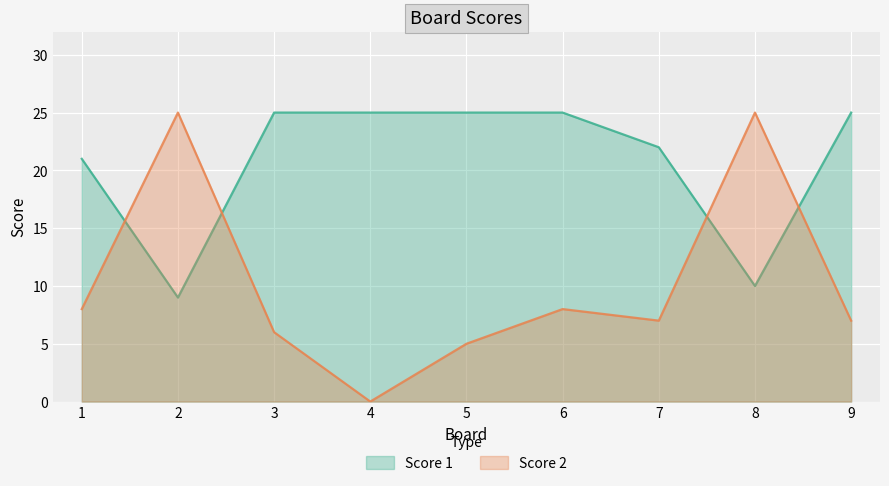

Does the chart display data point markers on the line(s)?

No